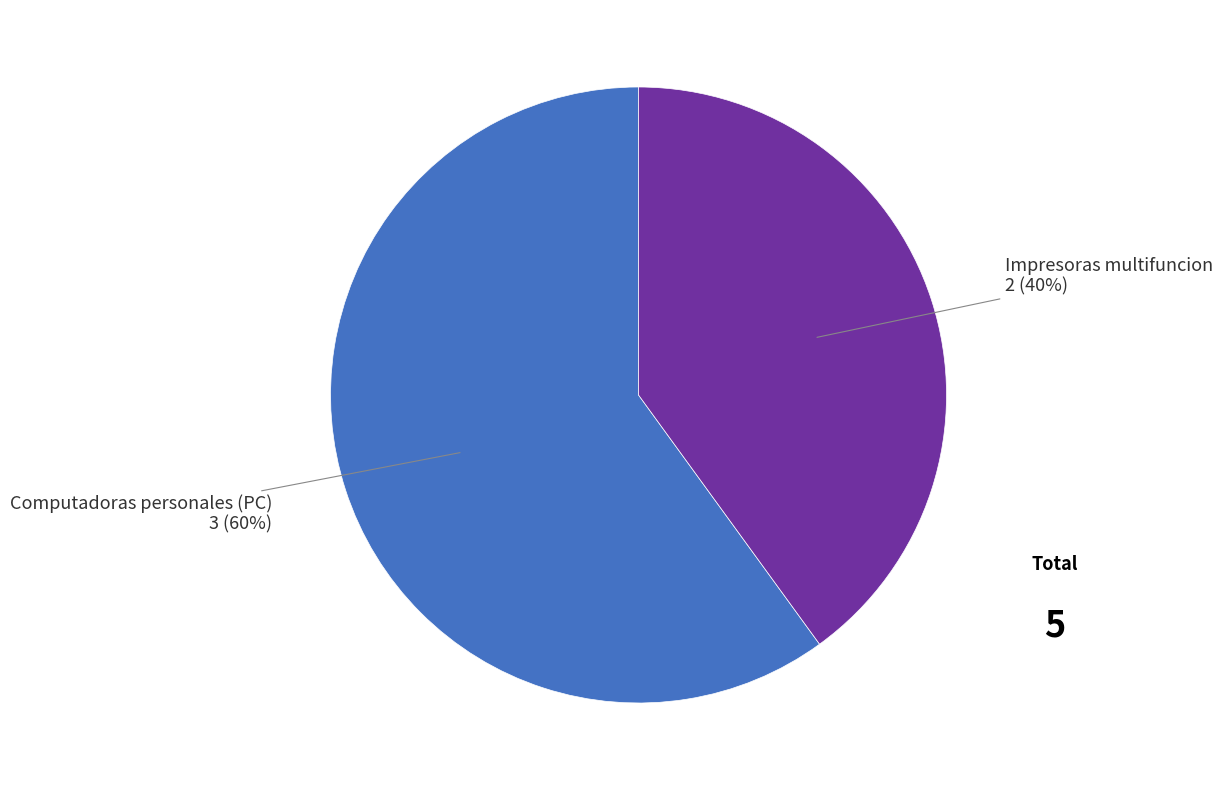

Rank the categories by value from highest to lowest.

Computadoras personales (PC), Impresoras multifuncion